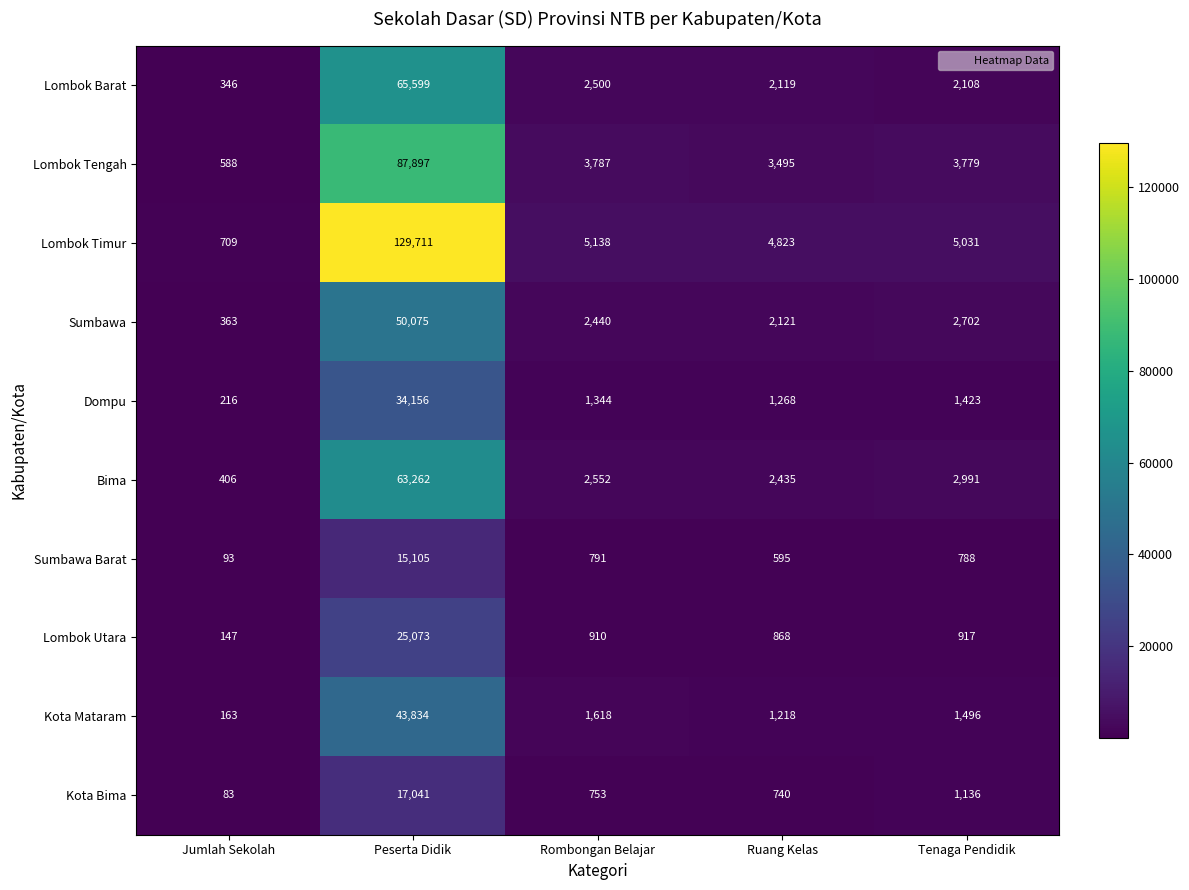

What is the sum of all Sumbawa values?

57701